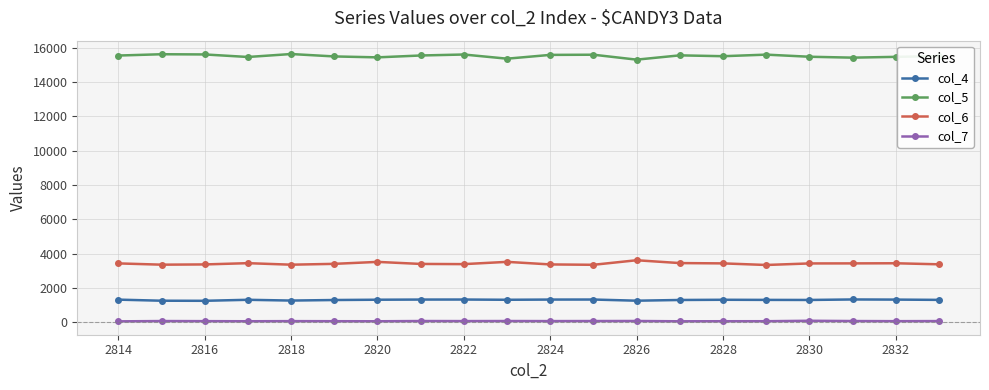

True or false: col_5 has more than 0 interior local peaks.

True